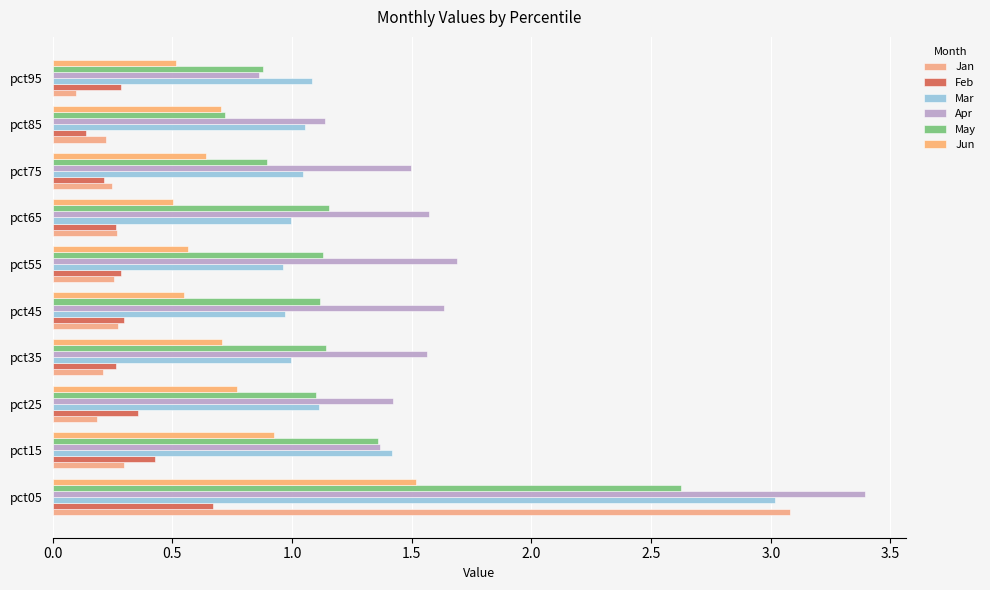

Count the number of categories in the chart.

10